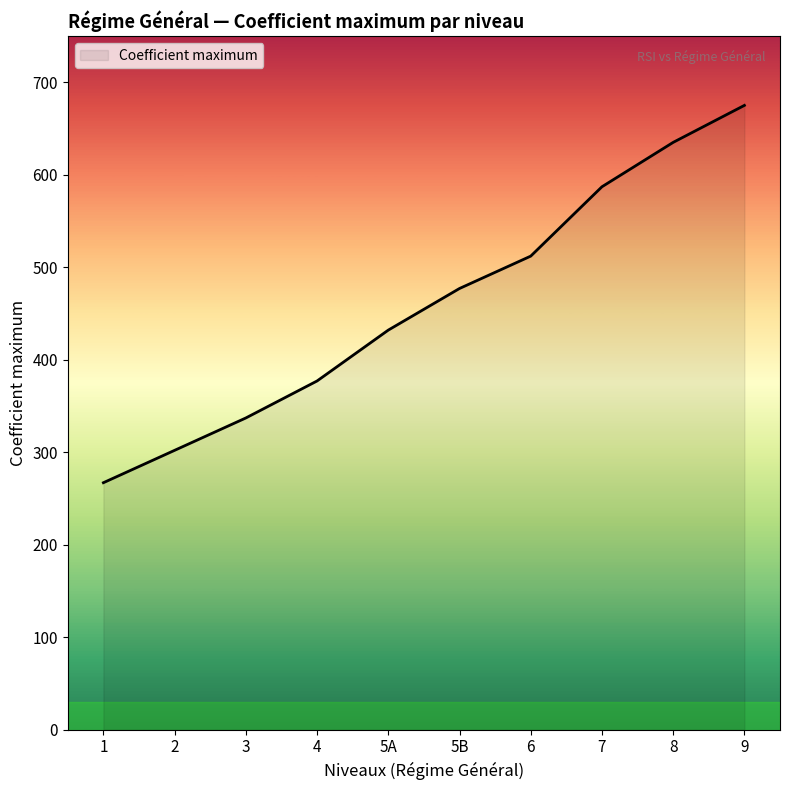

Which category has the highest value across all series?

9